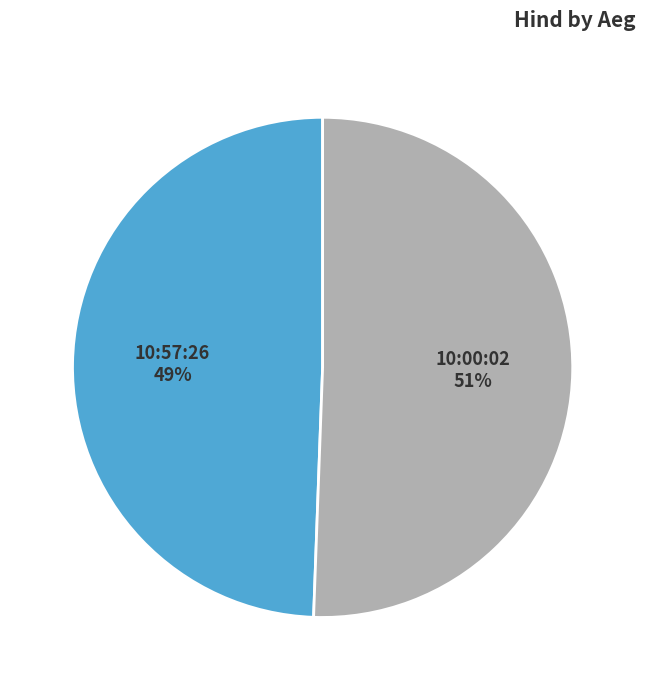

What percentage is the 10:00:02 slice, to the nearest percent?

51%